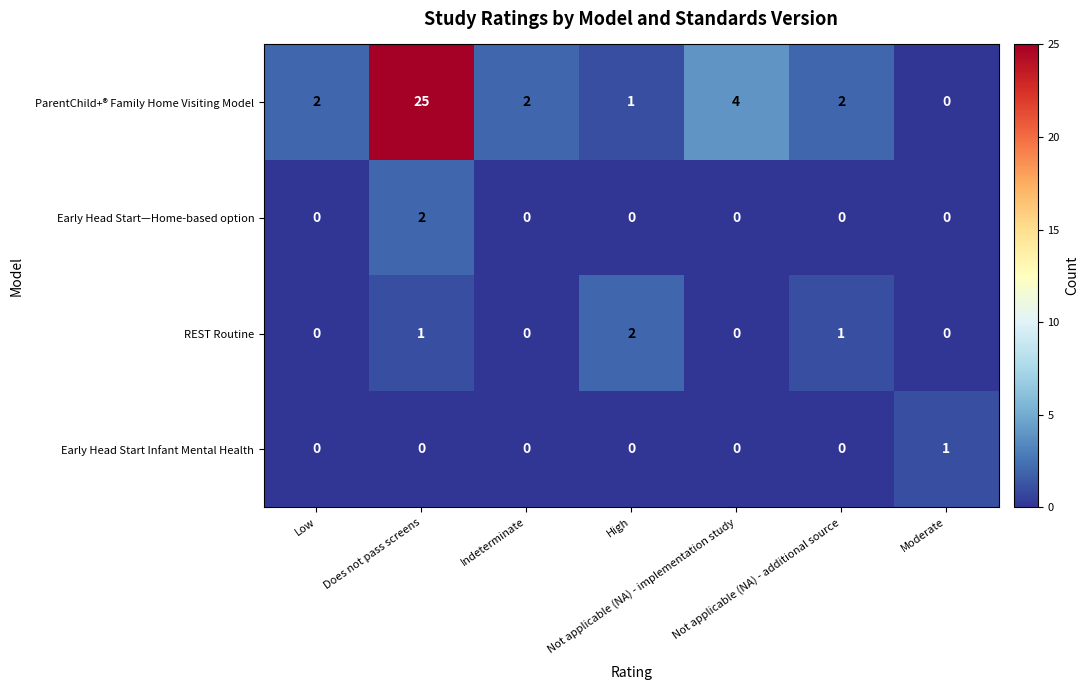

Which series has the largest range (max minus min)?

ParentChild+® Family Home Visiting Model